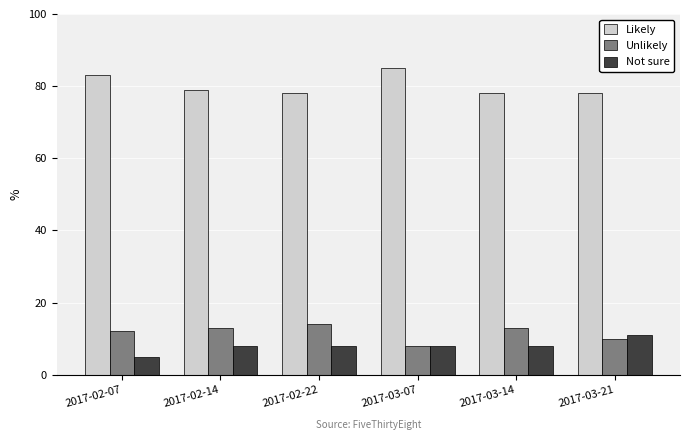

What is the label of the 5th bar from the left?

2017-03-14